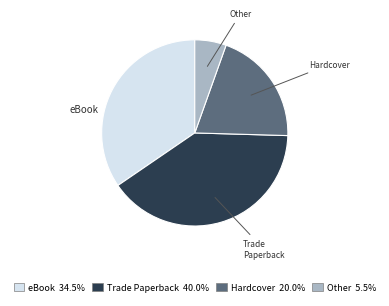

True or false: eBook accounts for 75% of the total.

False